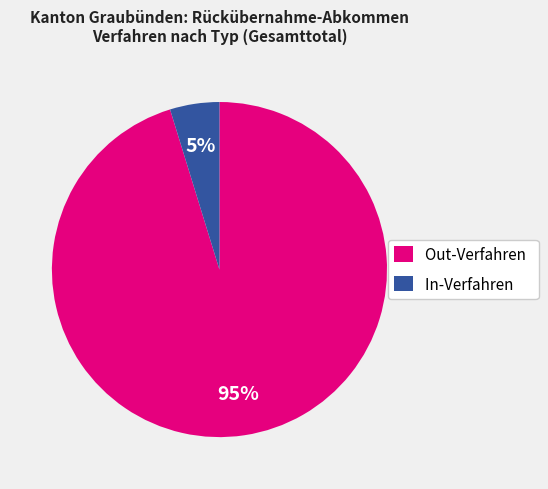

To the nearest percent, what is the difference between the largest and smallest slice percentages?

90%